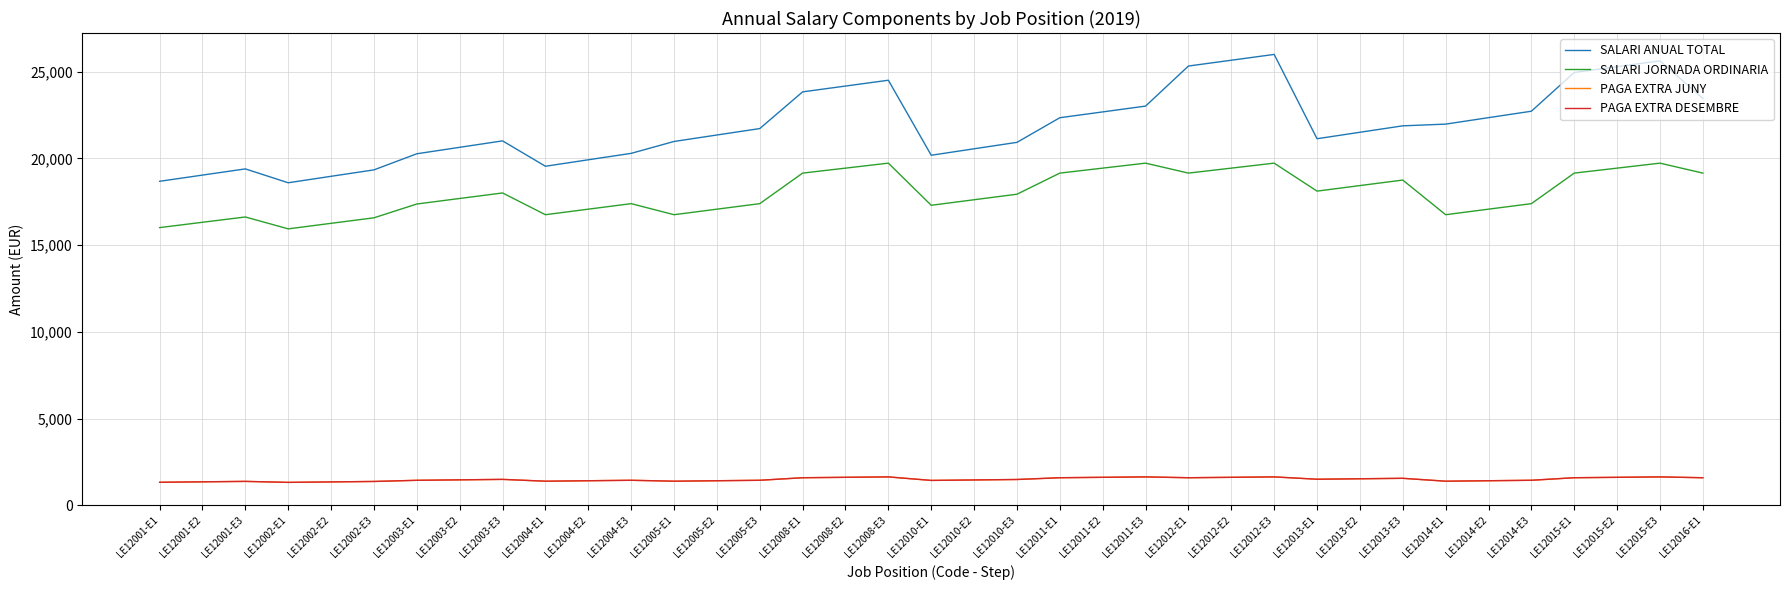

Which has a higher value, LE12002-E1 or LE12012-E1?

LE12012-E1